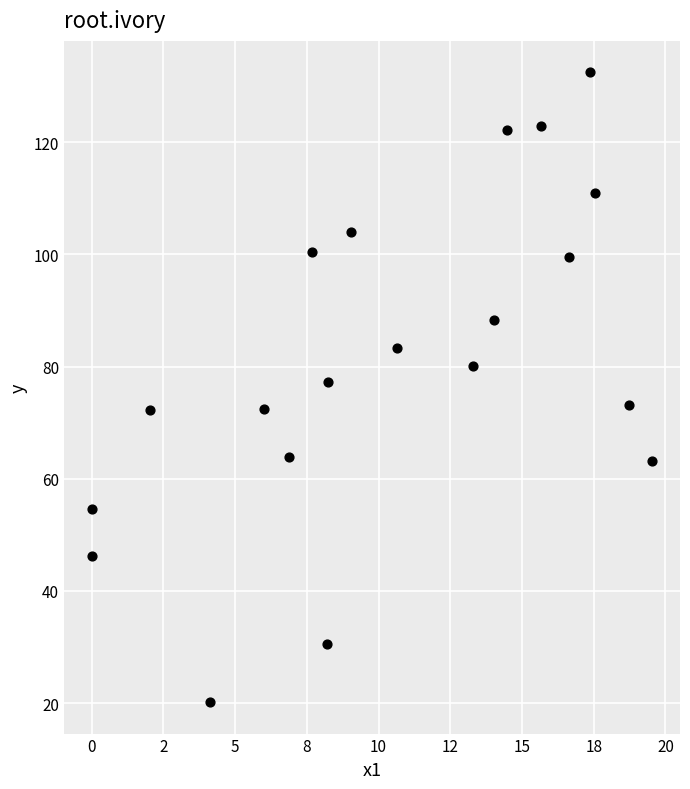

What Y value in the scatter plot is closest to 76?

77.3